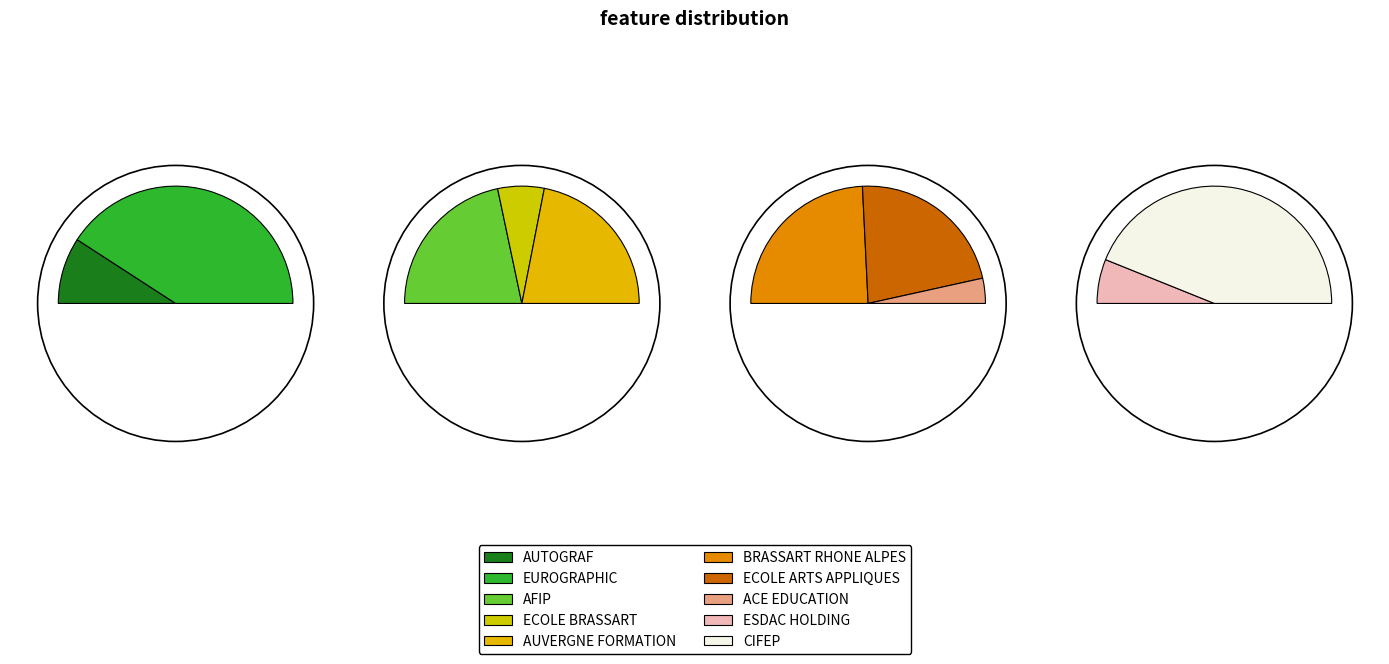

How many segments does this pie chart have?

10